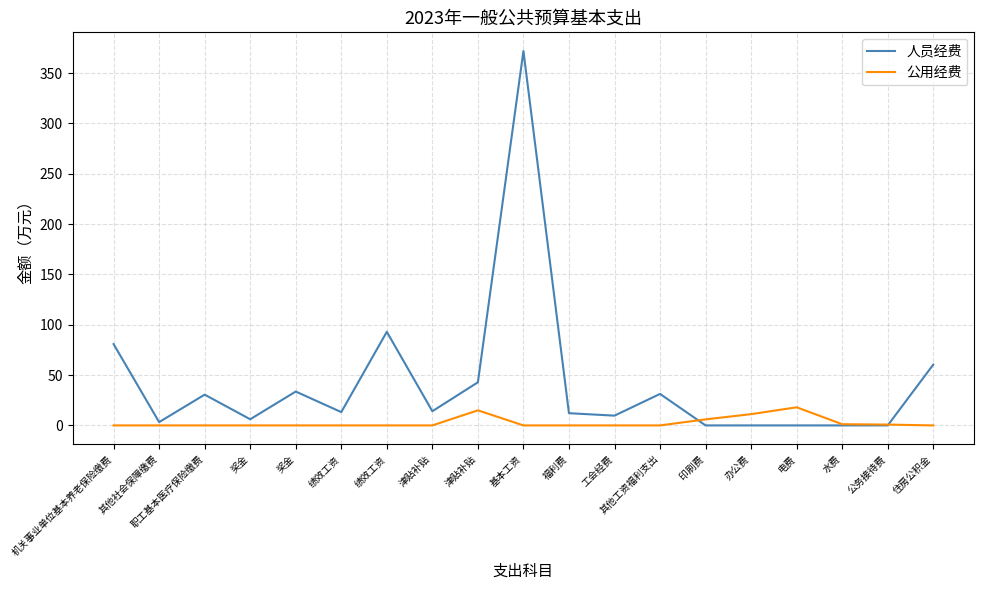

Where is 公用经费 nearest to the value 9?

办公费